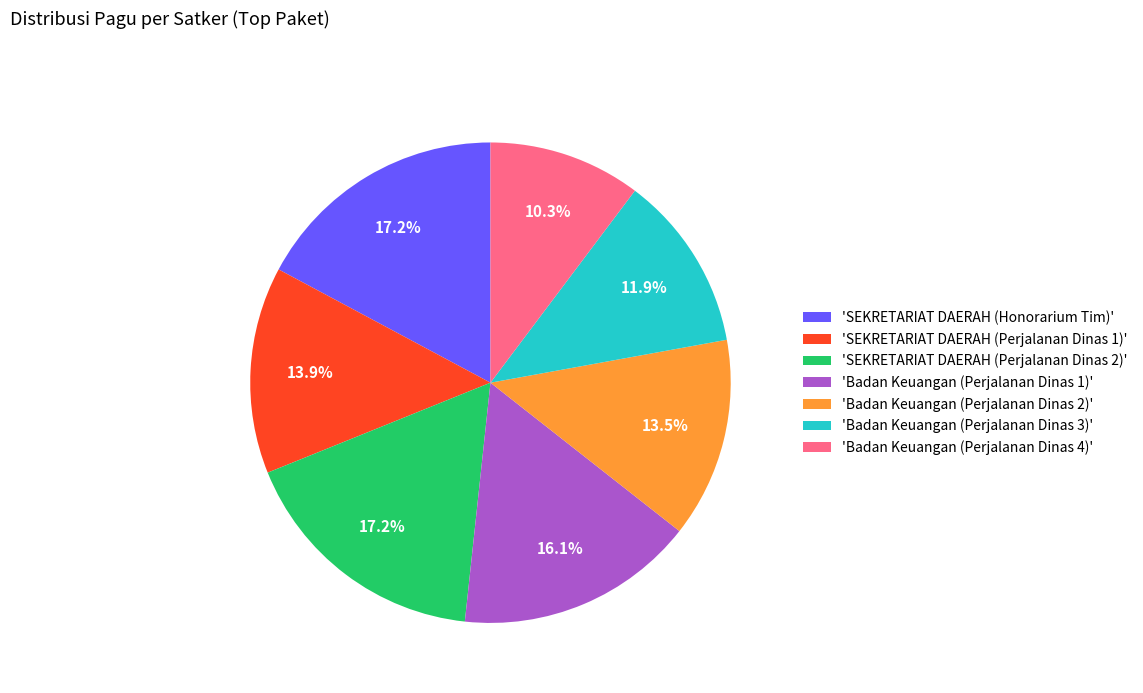

Does any single category account for the majority?

No